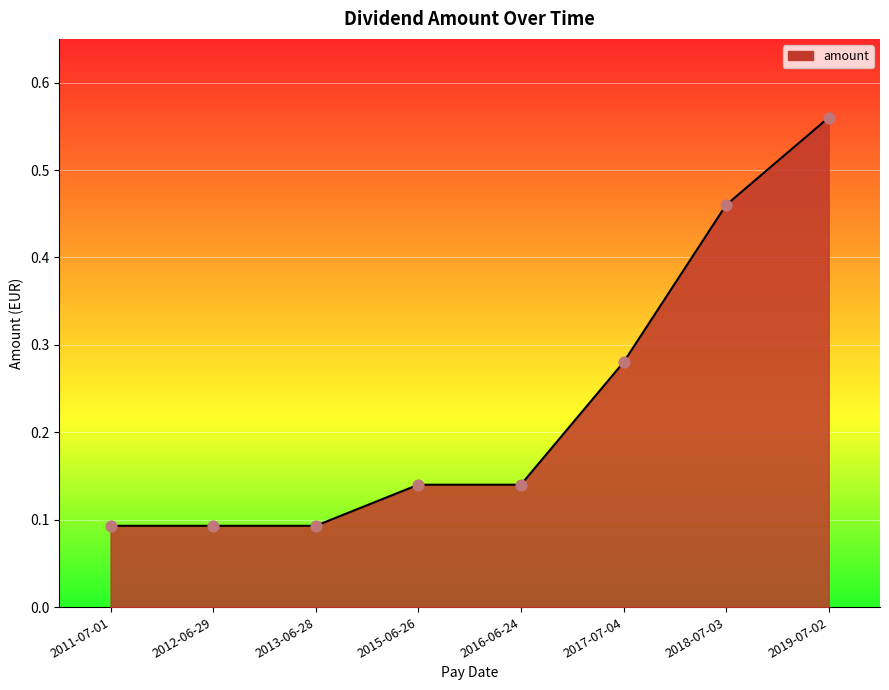

Which has a higher value, 2013-06-28 or 2019-07-02?

2019-07-02